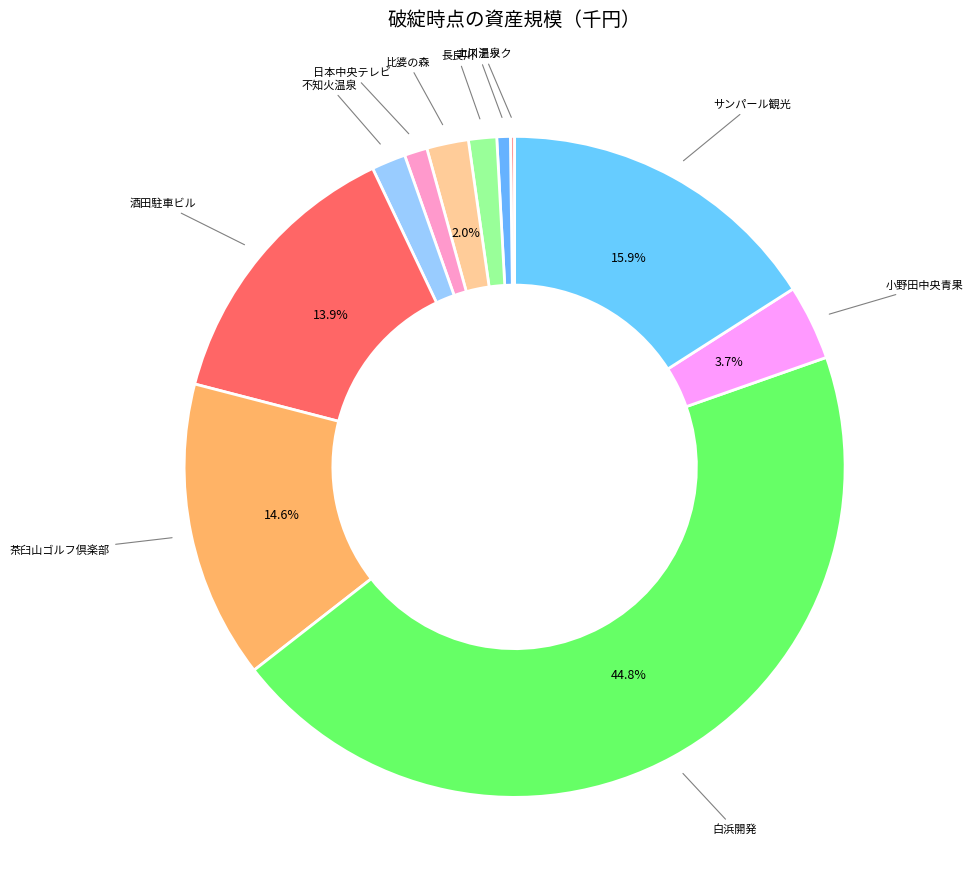

Which category has the biggest portion of the pie?

白浜開発